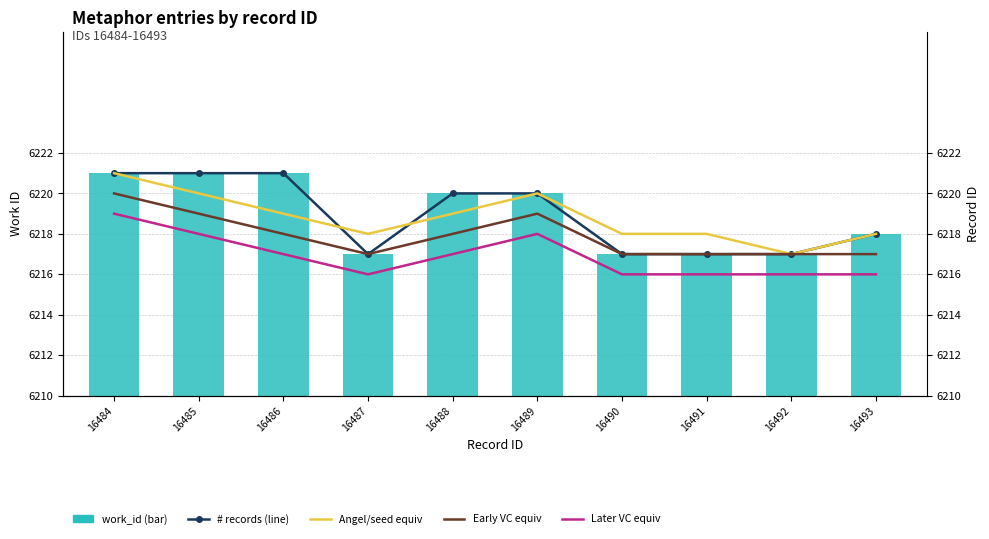

Which category has the lowest value in the Early VC equiv series?

16487